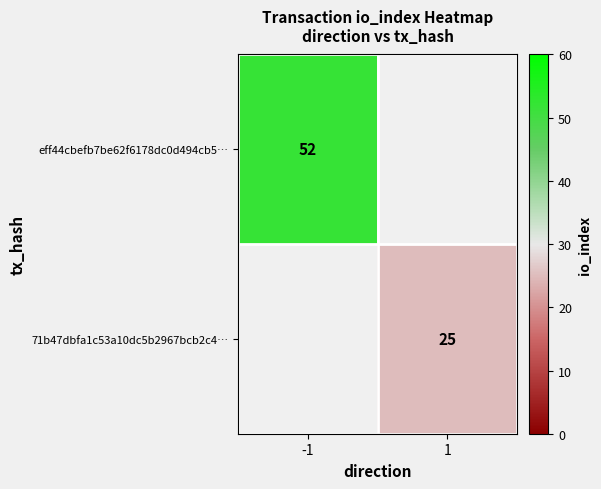

True or false: 71b47dbfa1c53a10dc5b2967bcb2c4… has a value of 25 at 1.

True